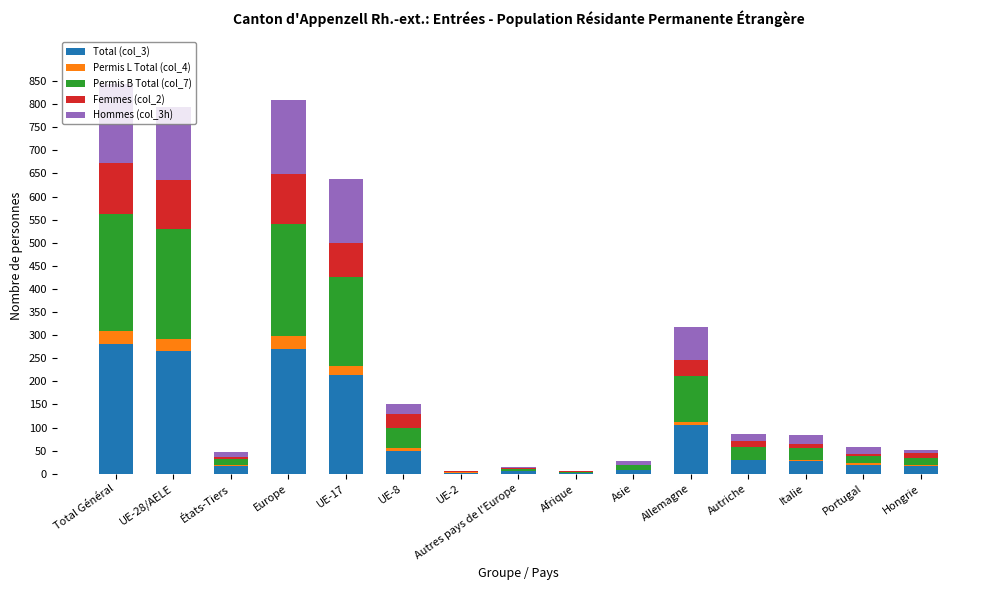

What is the total value across all series at Europe?

810